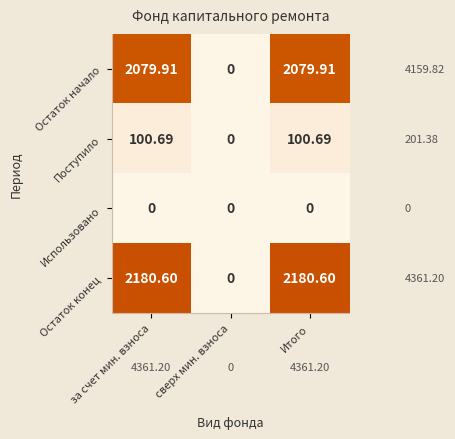

List the series in order of their peak value, lowest first.

Использовано, Поступило, Остаток начало, Остаток конец